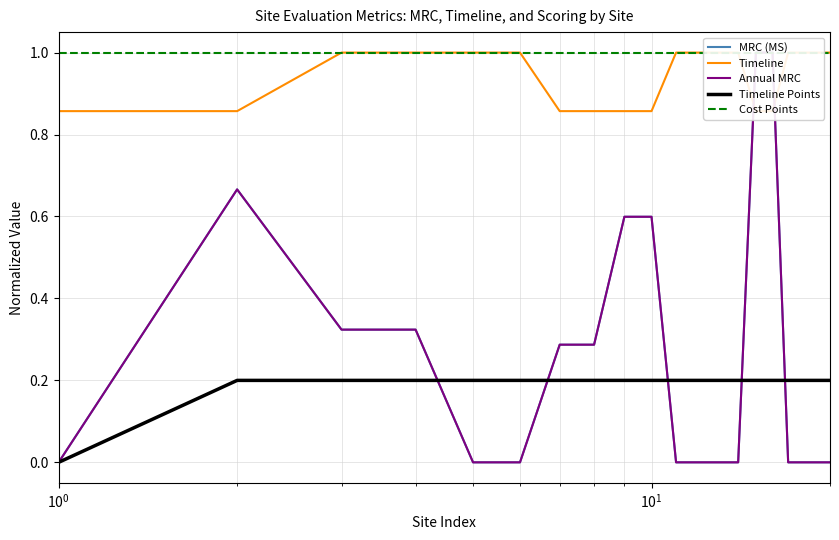

Which series has the largest total across all categories?

Cost Points